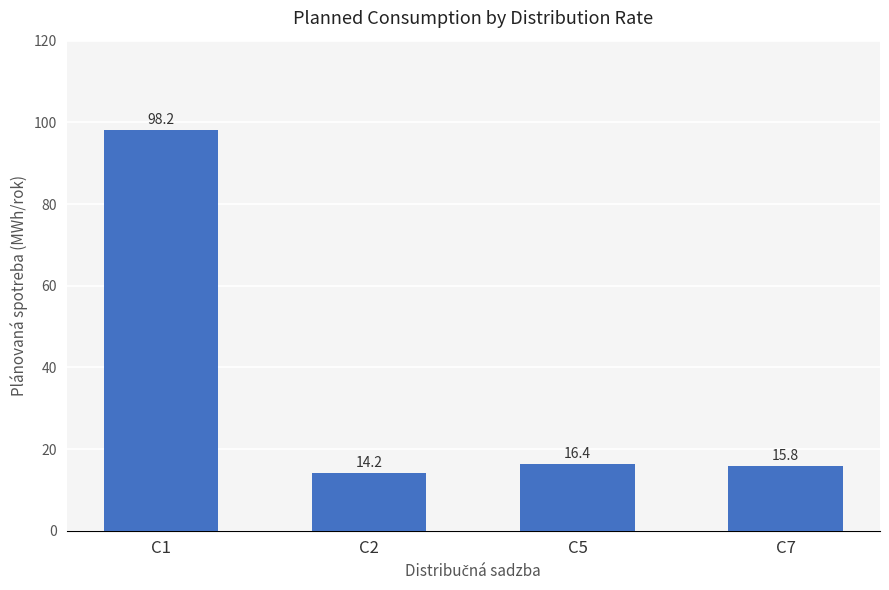

What is the minimum value shown in the chart?

14.2